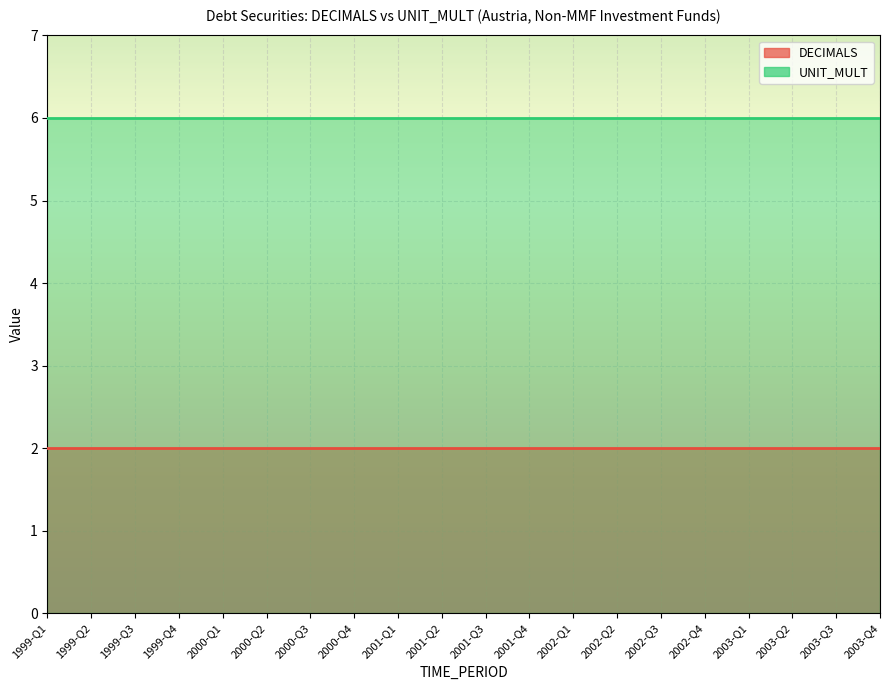

What is the highest value of the DECIMALS series?

2